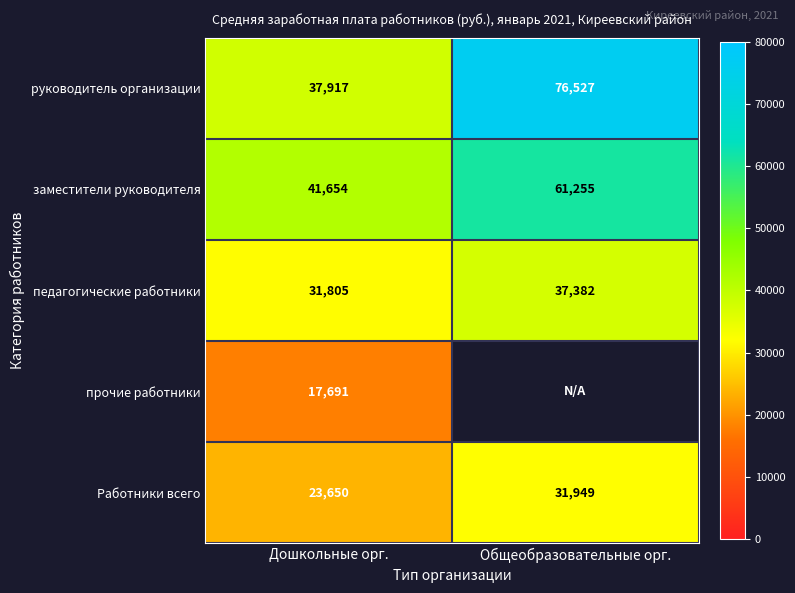

Rank the categories by заместители руководителя value from lowest to highest.

Дошкольные орг., Общеобразовательные орг.